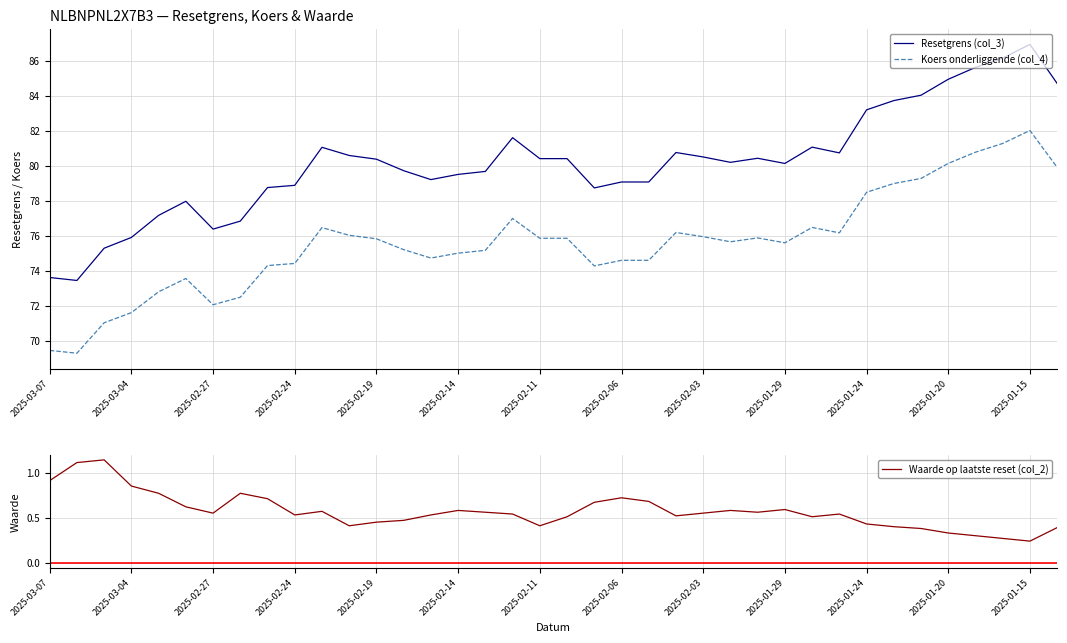

True or false: Resetgrens (col_3) and Koers onderliggende (col_4) cross at least once.

False